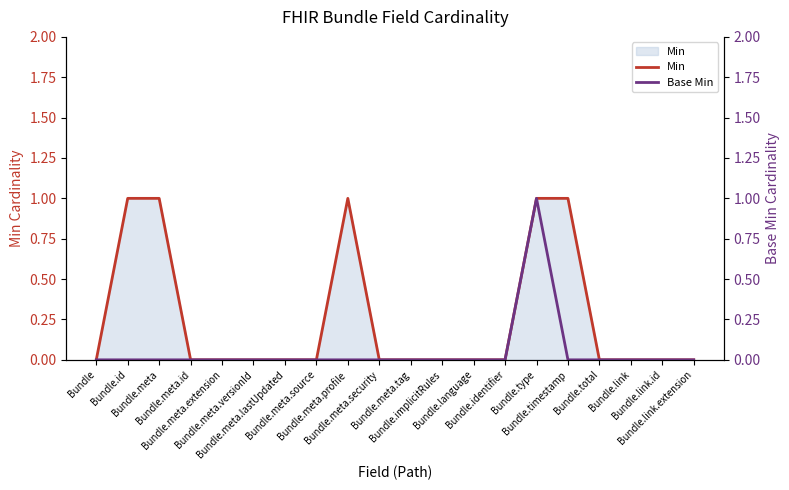

Where is Base Min nearest to the value 0?

Bundle